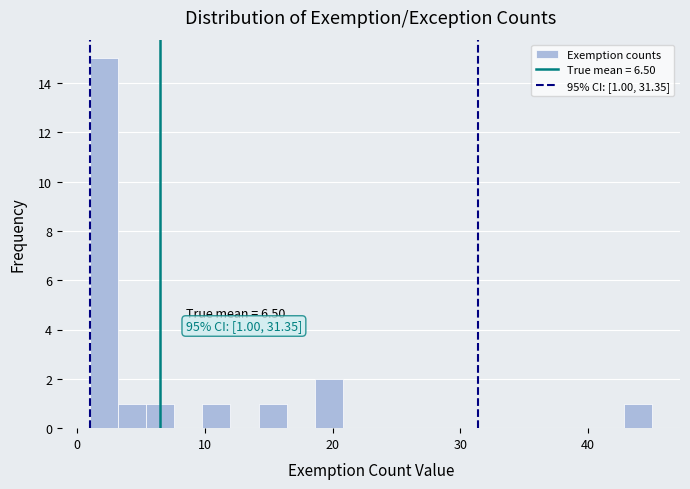

Around what value on the x-axis is the tallest bar? Give the approximate position of its centre, as read against the axis.

2